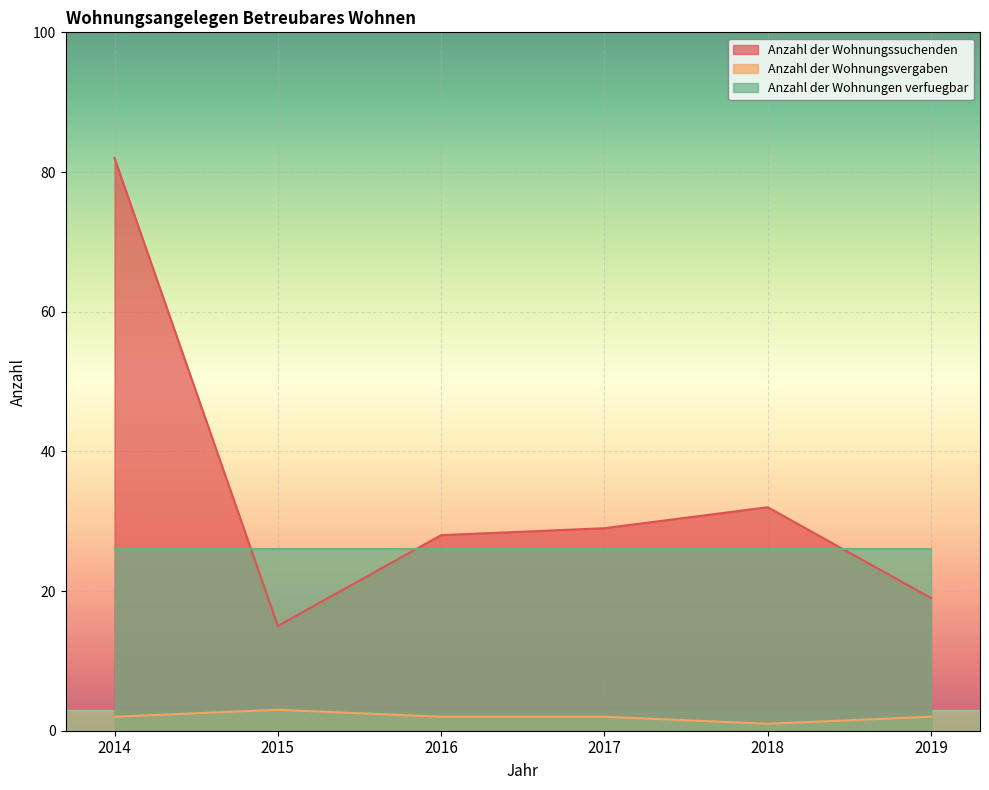

At which label does Anzahl der Wohnungsvergaben first exceed 2?

2015